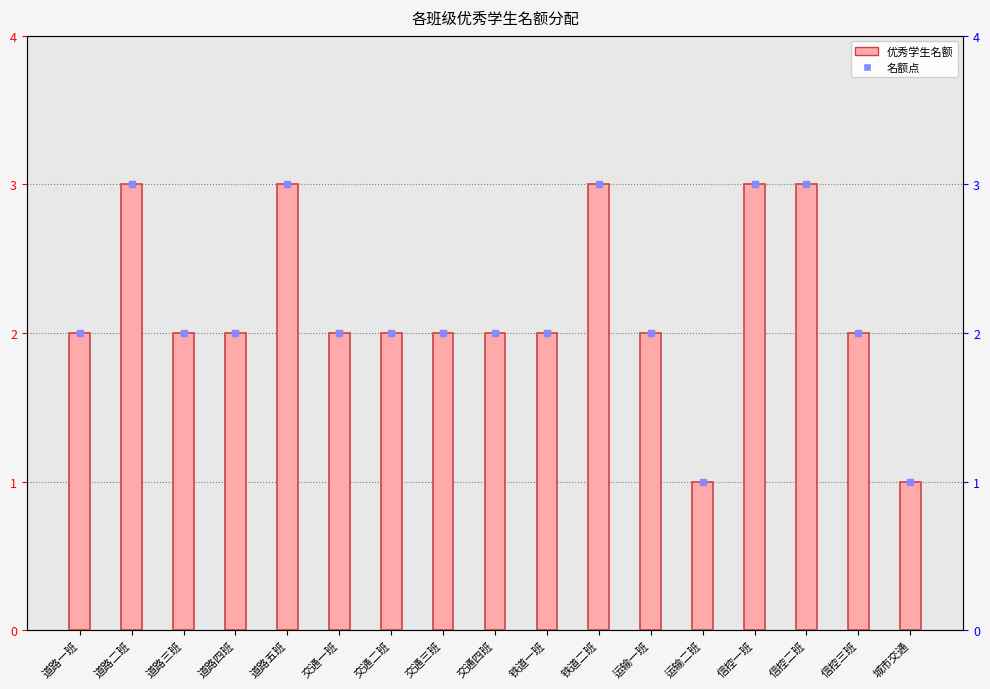

Rank the categories by value from lowest to highest.

运输二班, 城市交通, 道路一班, 道路三班, 道路四班, 交通一班, 交通二班, 交通三班, 交通四班, 铁道一班, 运输一班, 信控三班, 道路二班, 道路五班, 铁道二班, 信控一班, 信控二班